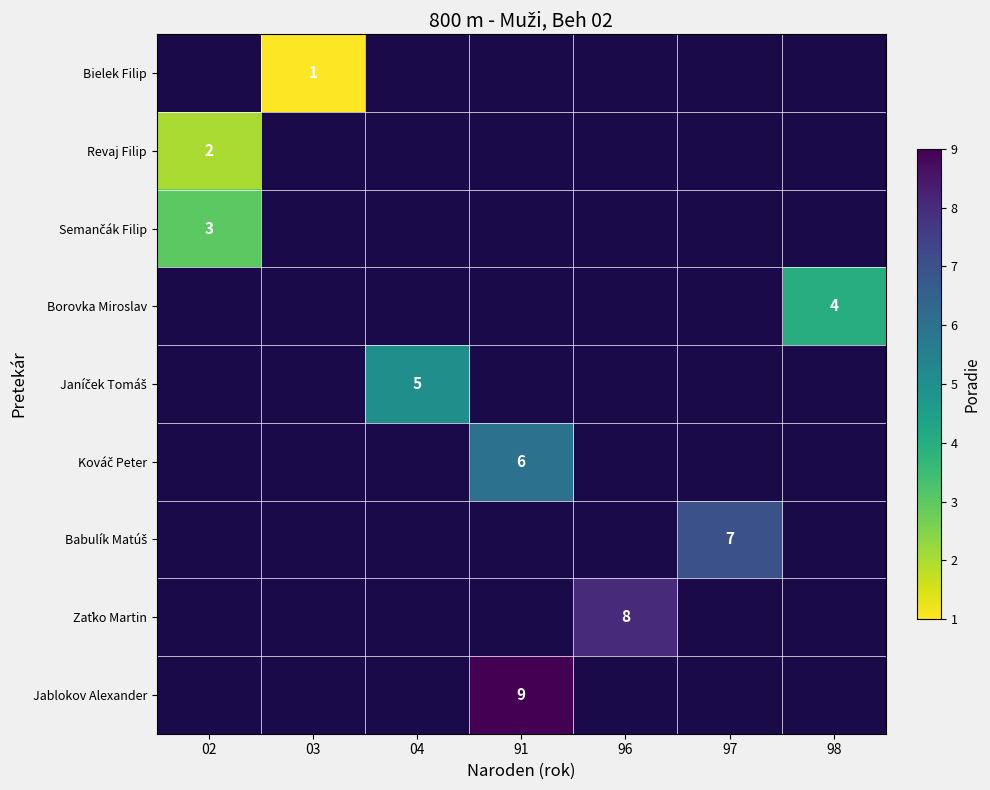

Is the value of Zaťko Martin at 91 greater than the value of Revaj Filip at 97?

No